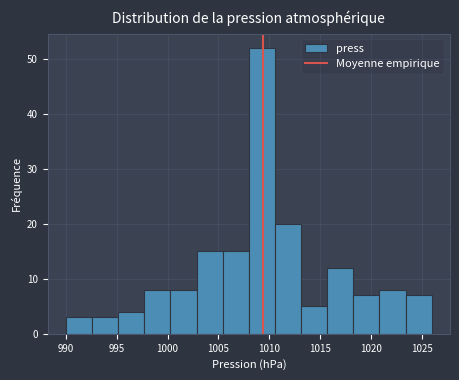

Reading left to right, list every bar in this chart as the range it spans on the x-axis followed by its height. Neither the bar edges nor the heights are printed on the chart, so give them approximately, as read against the axes.

990.0 to 992.5: 3
992.5 to 995.0: 3
995.0 to 997.5: 4
997.5 to 1000.5: 8
1000.5 to 1003.0: 8
1003.0 to 1005.5: 15
1005.5 to 1008.0: 15
1008.0 to 1010.5: 52
1010.5 to 1013.0: 20
1013.0 to 1015.5: 5
1015.5 to 1018.5: 12
1018.5 to 1021.0: 7
1021.0 to 1023.5: 8
1023.5 to 1026.0: 7